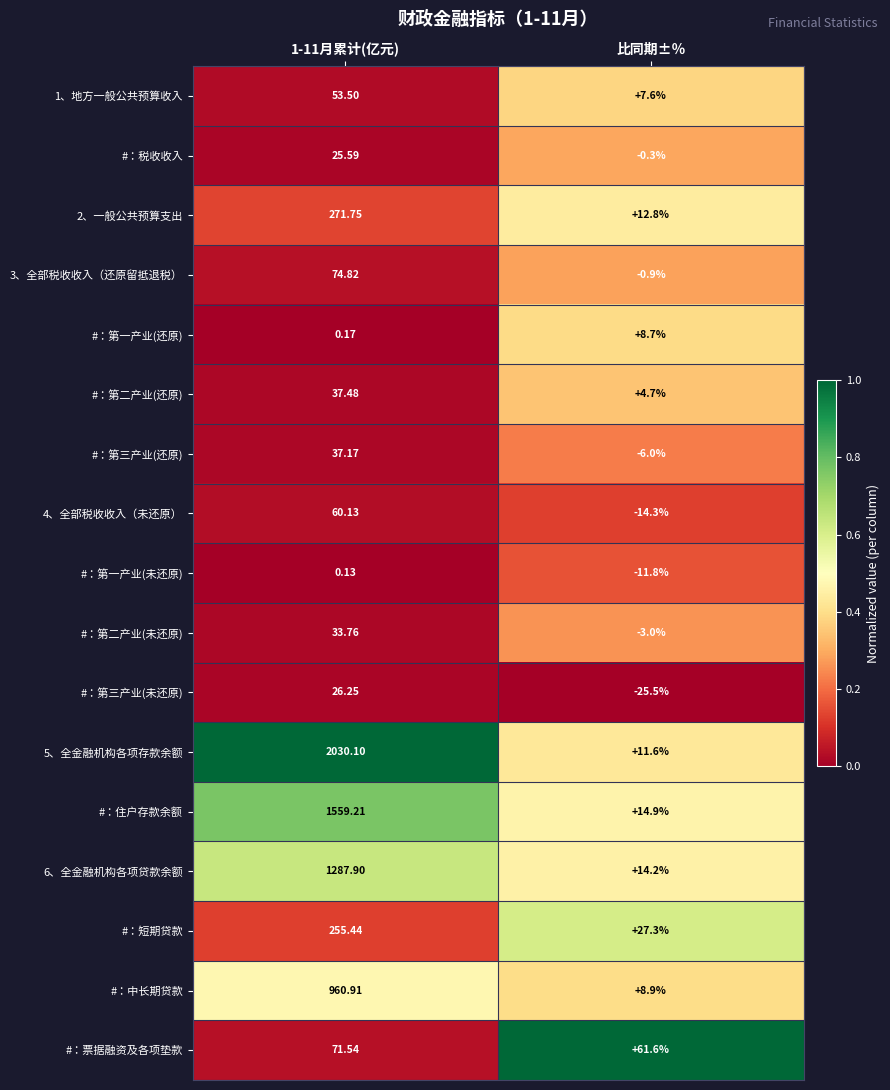

At which label is #：税收收入 closest to 12?

比同期±％